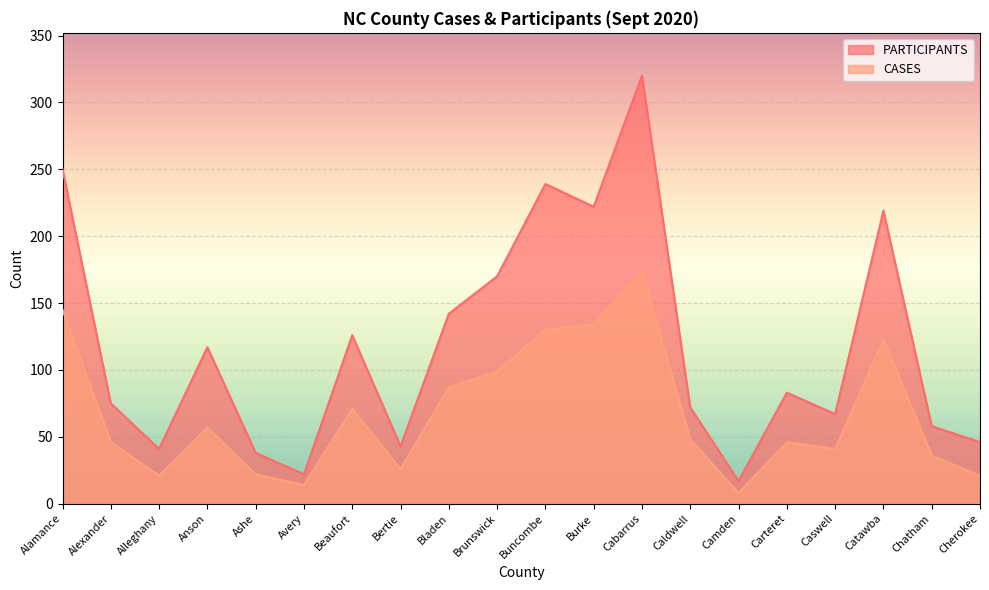

What is the maximum value for PARTICIPANTS?

320